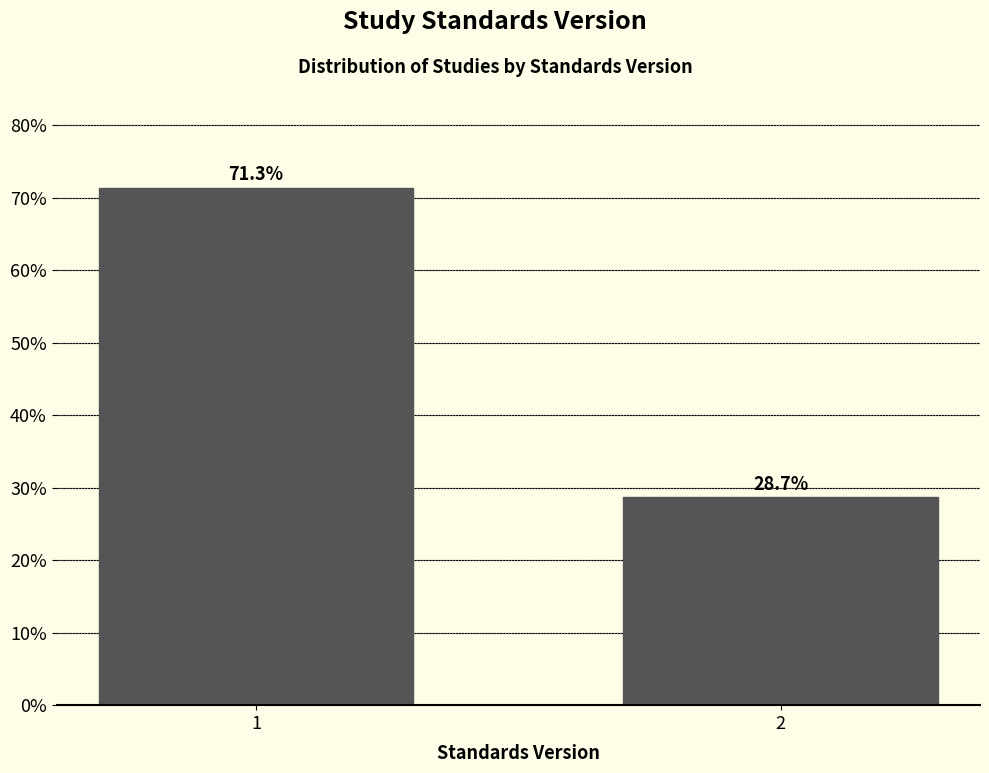

Reading left to right, extract all data points from this chart.

1=71.3	2=28.7